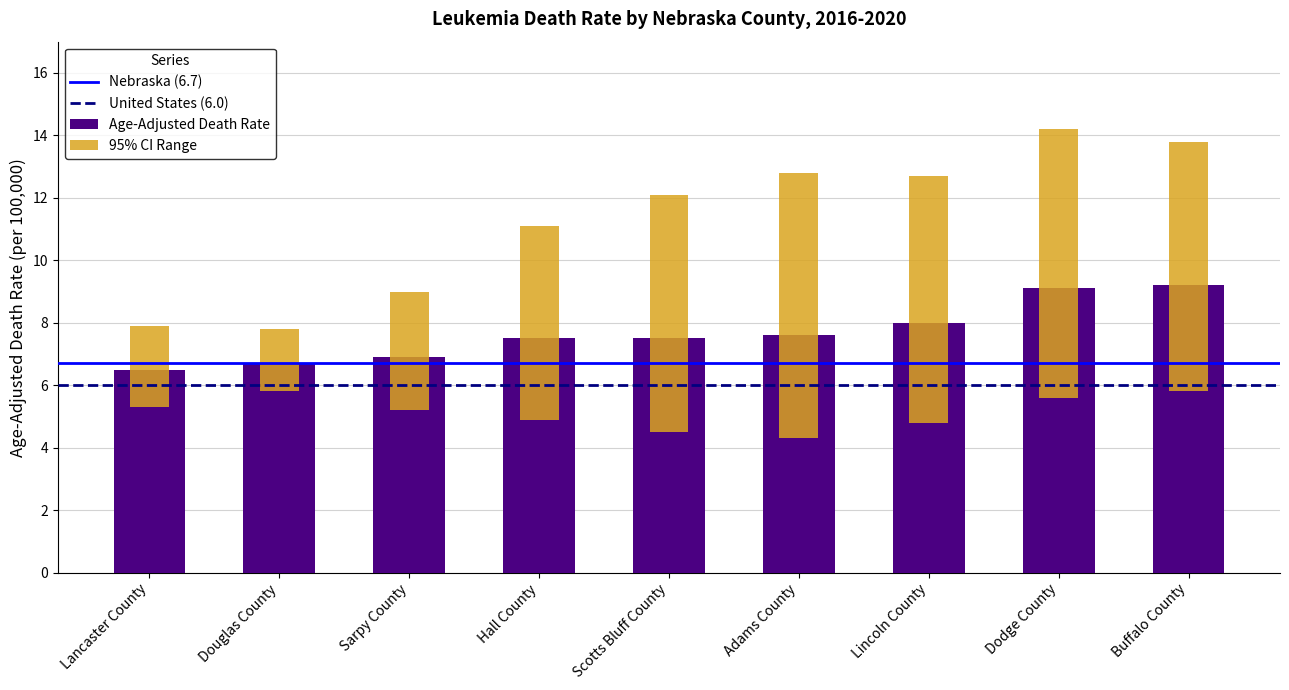

What is the spread (max minus min) of values at Hall County?

6.2